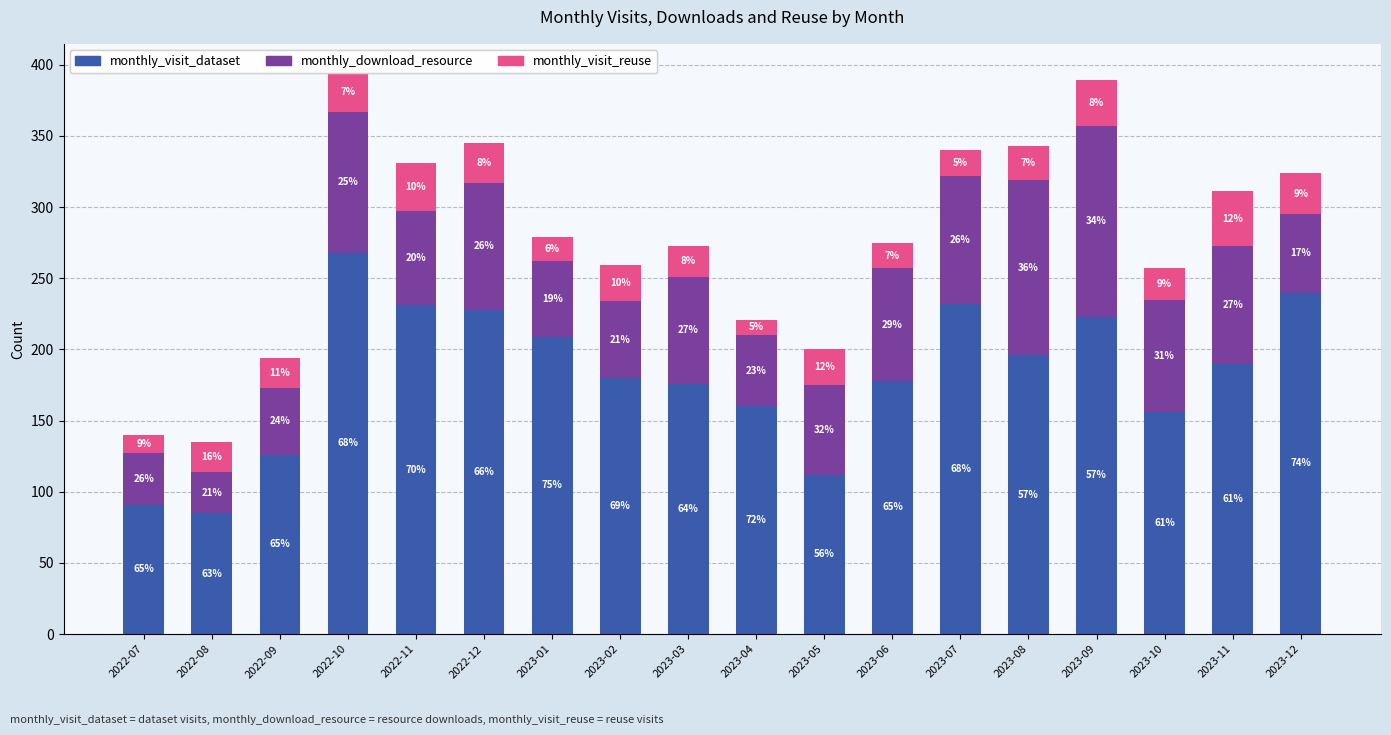

What are all the series names shown in the legend?

monthly_visit_dataset, monthly_download_resource, monthly_visit_reuse